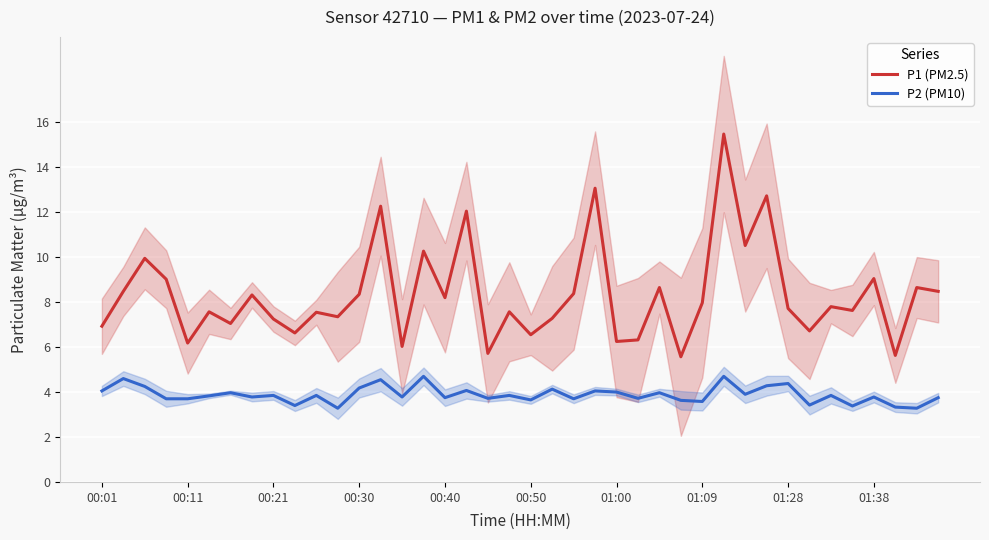

What is the minimum value for P1 (PM2.5)?

5.6